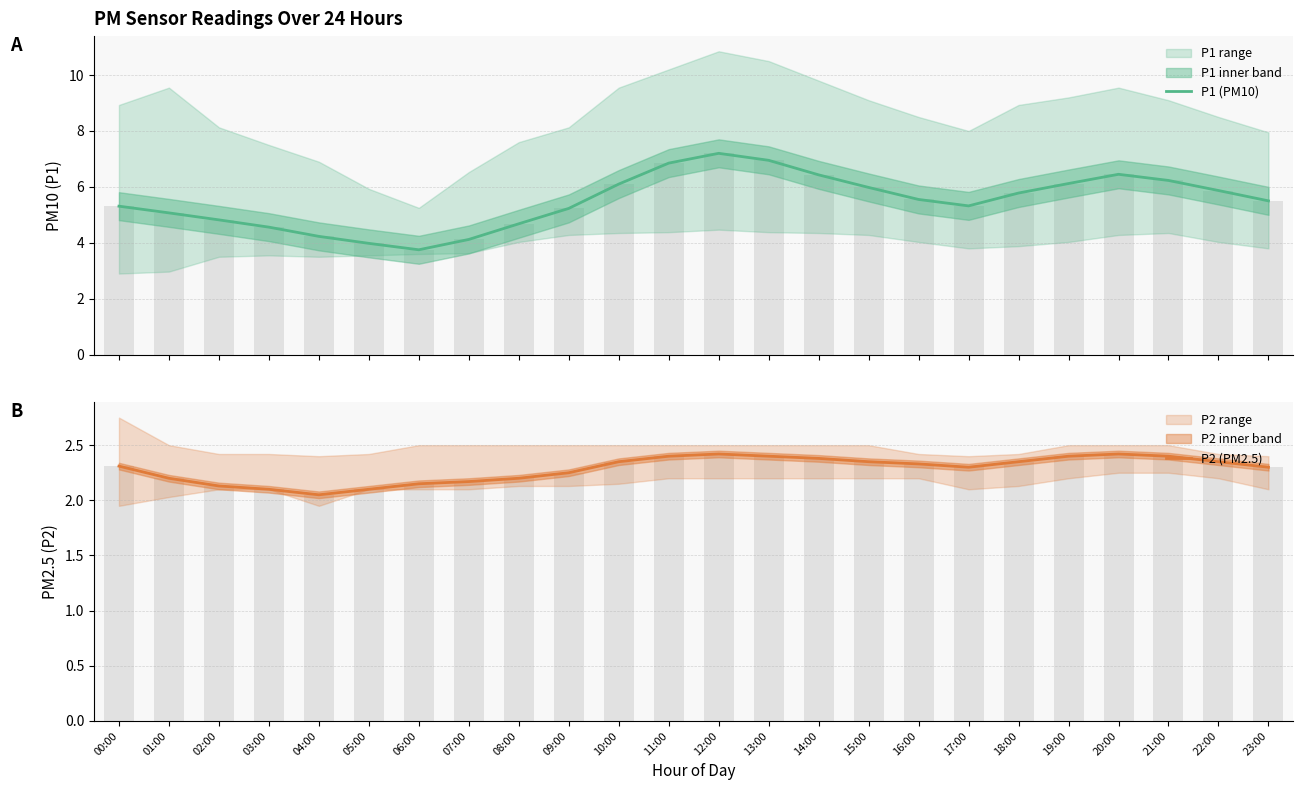

At which category does the chart reach its minimum across all series?

04:00